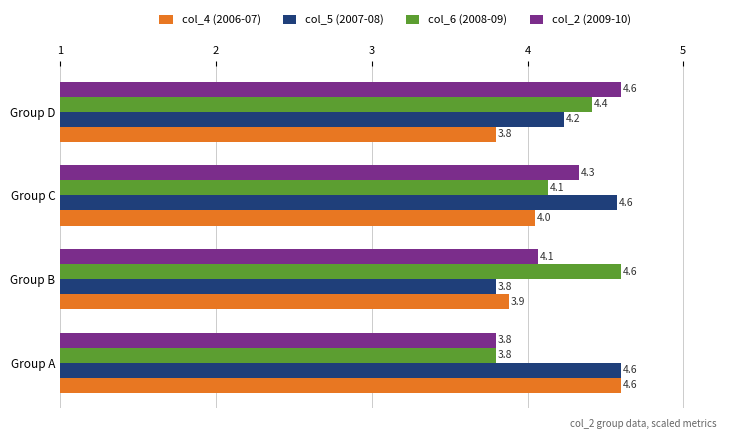

How many data points in col_2 (2009-10) are less than 4?

1